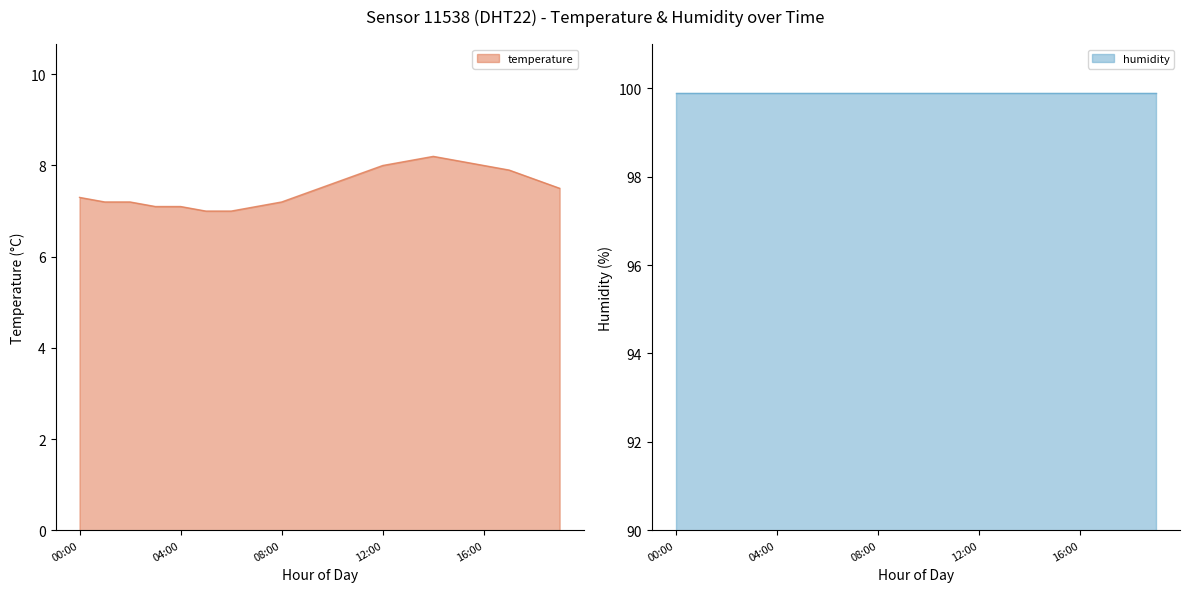

What is the label of the 6th point from the left?

05:00